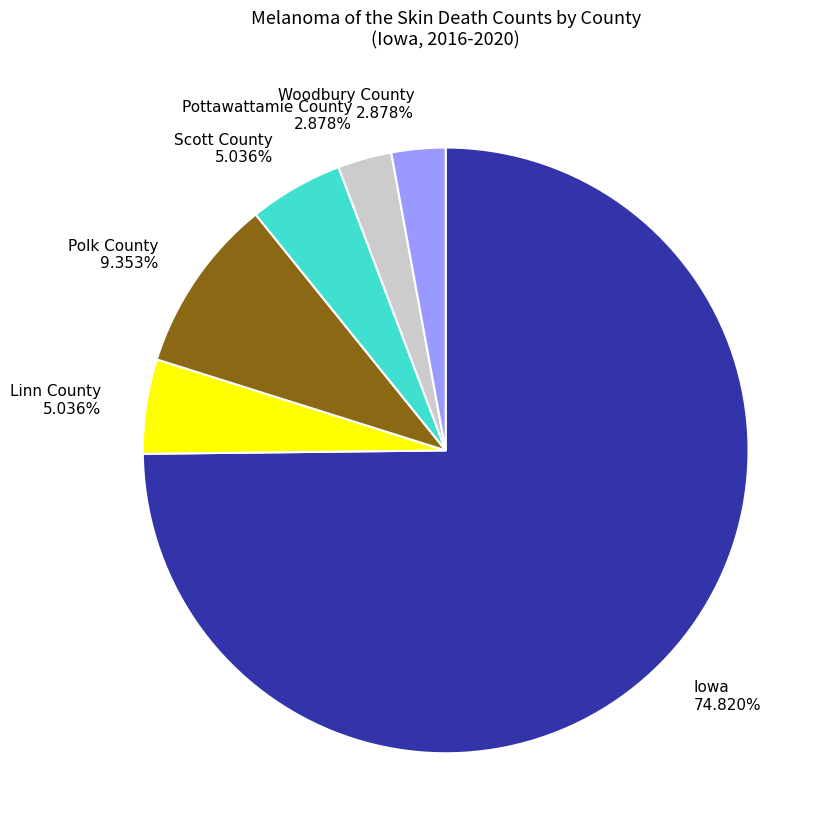

To the nearest percent, what is the difference between the largest and smallest slice percentages?

72%